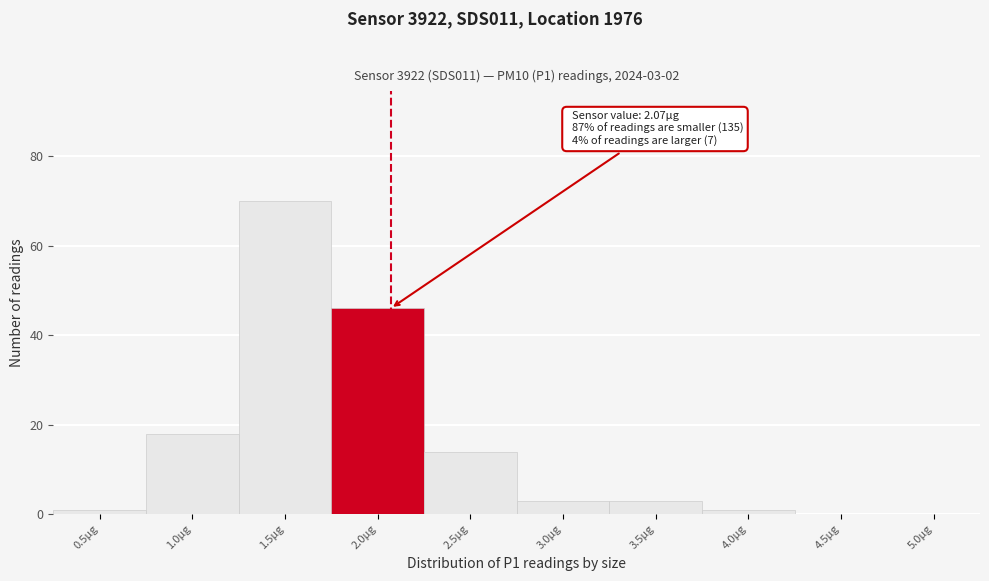

Reading right to left, what are all the values shown in this chart?

5.0µg=0	4.5µg=0	4.0µg=1	3.5µg=3	3.0µg=3	2.5µg=14	2.0µg=46	1.5µg=70	1.0µg=18	0.5µg=1